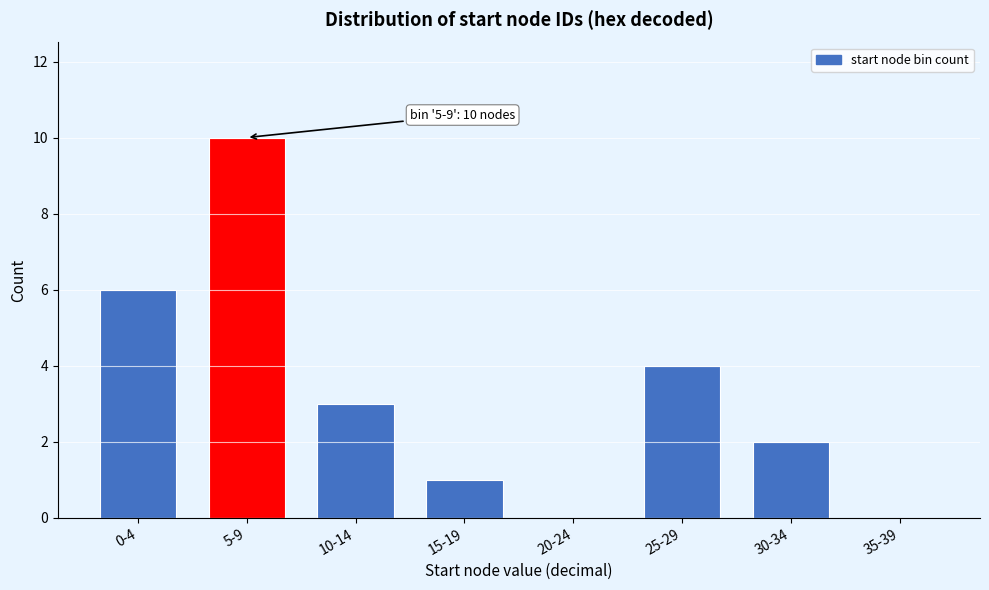

Reading right to left, what are all the values shown in this chart?

35-39=0	30-34=2	25-29=4	20-24=0	15-19=1	10-14=3	5-9=10	0-4=6